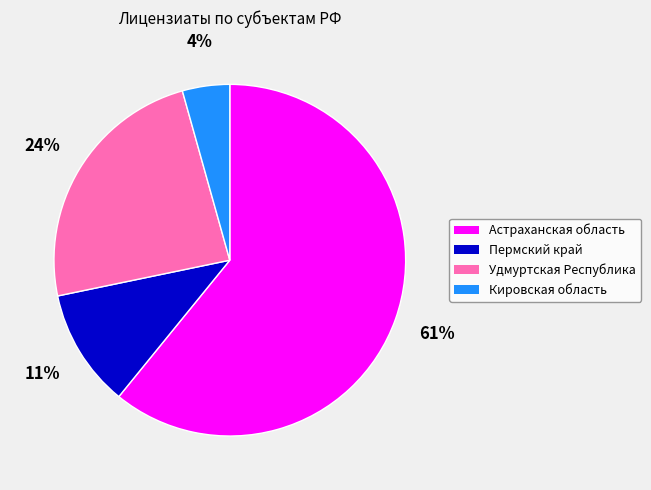

Is there a majority slice in this chart?

Yes